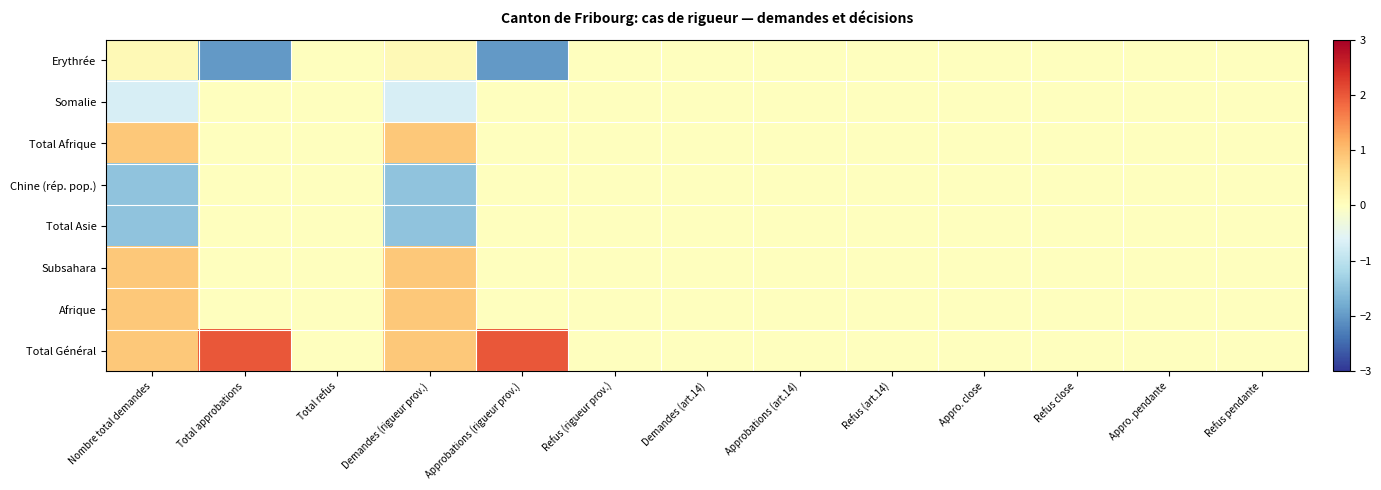

What is the greatest value displayed?

2.0